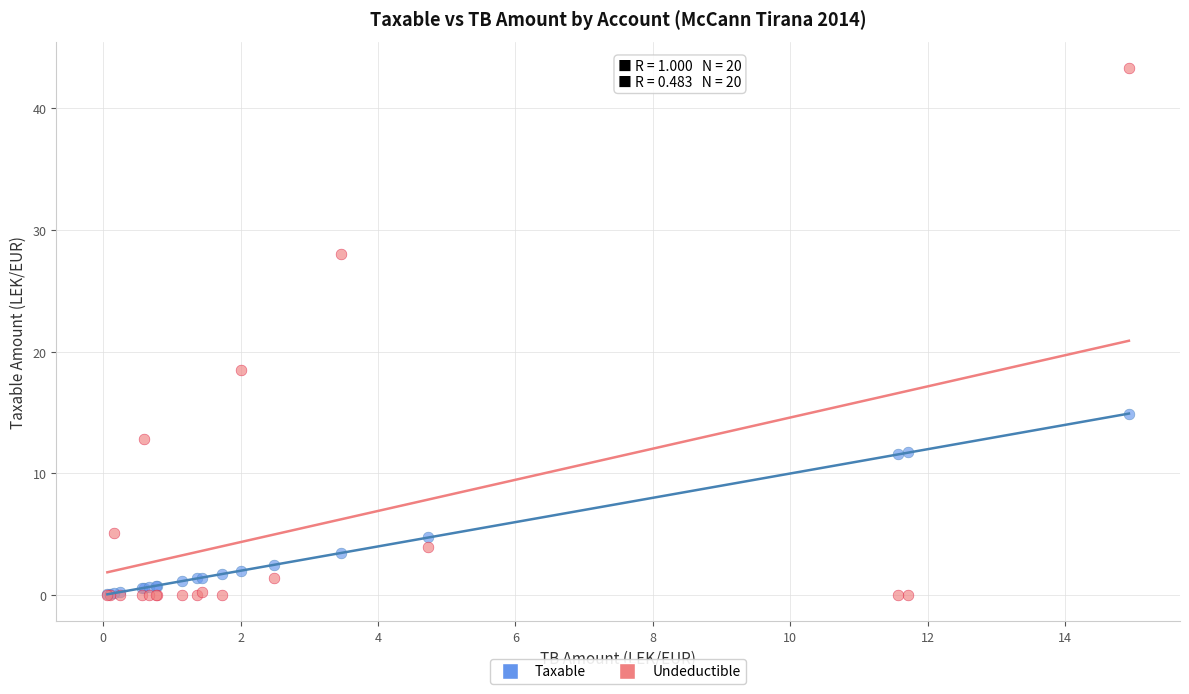

Across all series, what Y value is closest to 21?

18.5